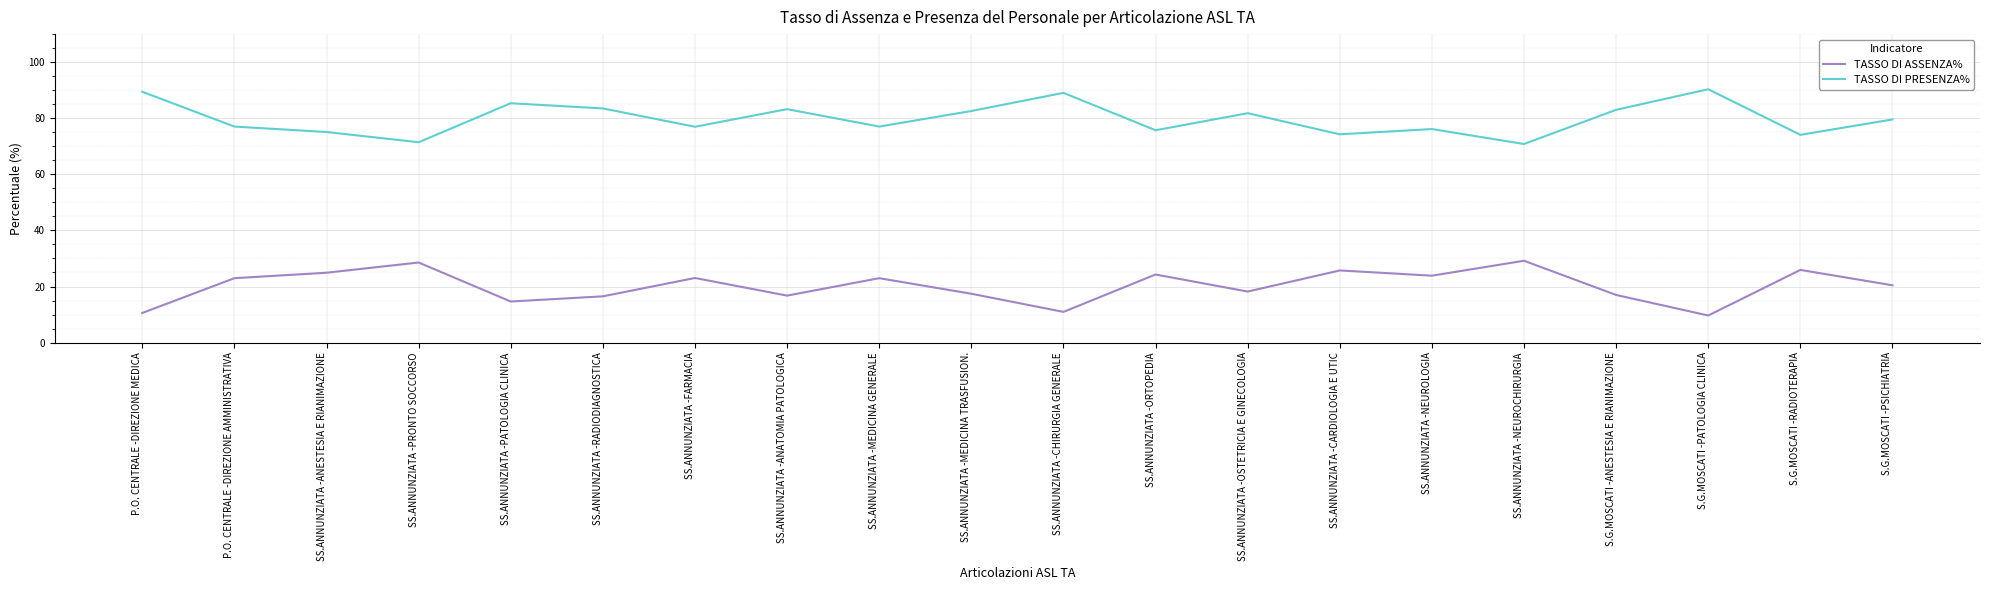

Is it true that TASSO DI ASSENZA% equals 16.8 at SS.ANNUNZIATA -ANATOMIA PATOLOGICA?

True